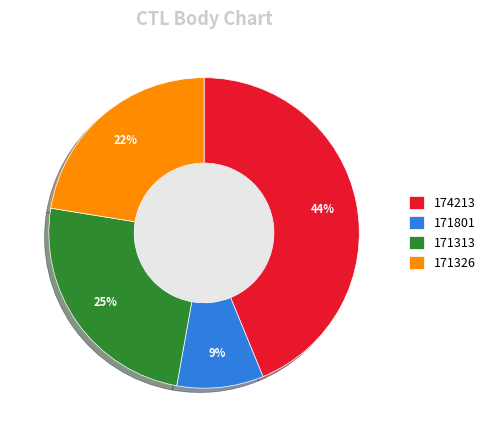

Which has a higher value, 171326 or 171313?

171313